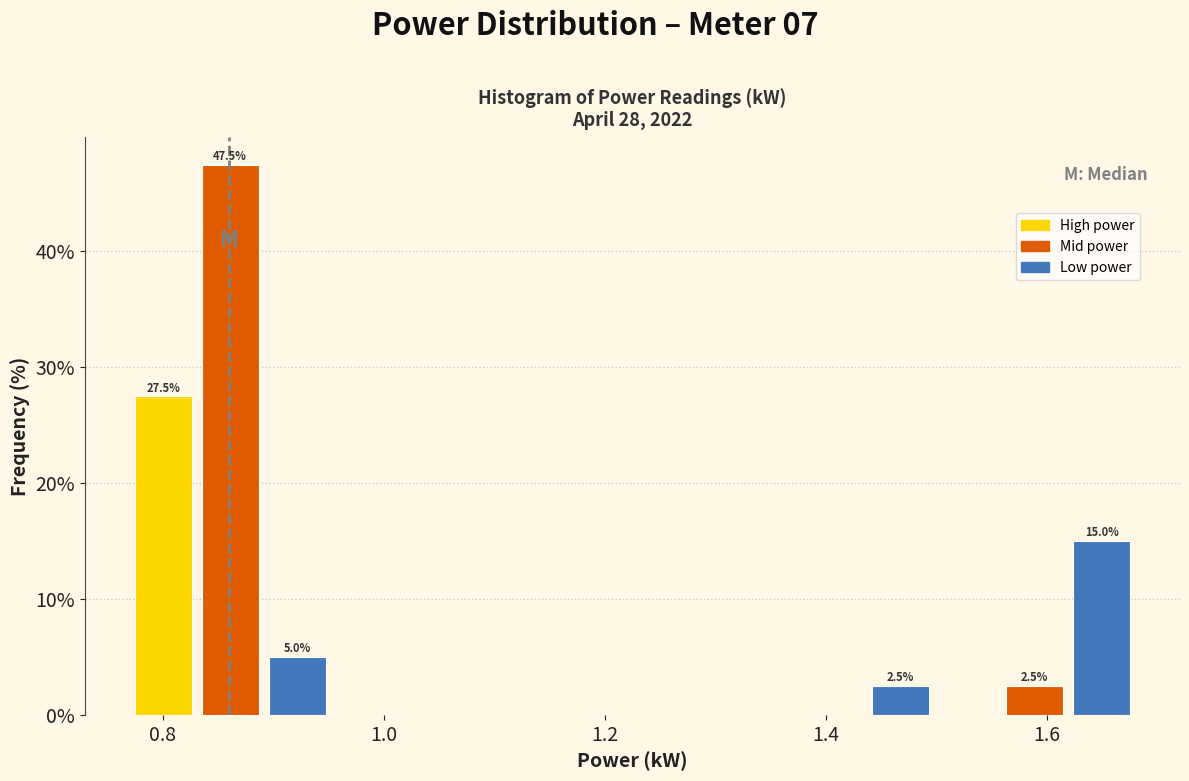

Read against the x-axis, roughly where is the centre of the tallest bar?

0.86